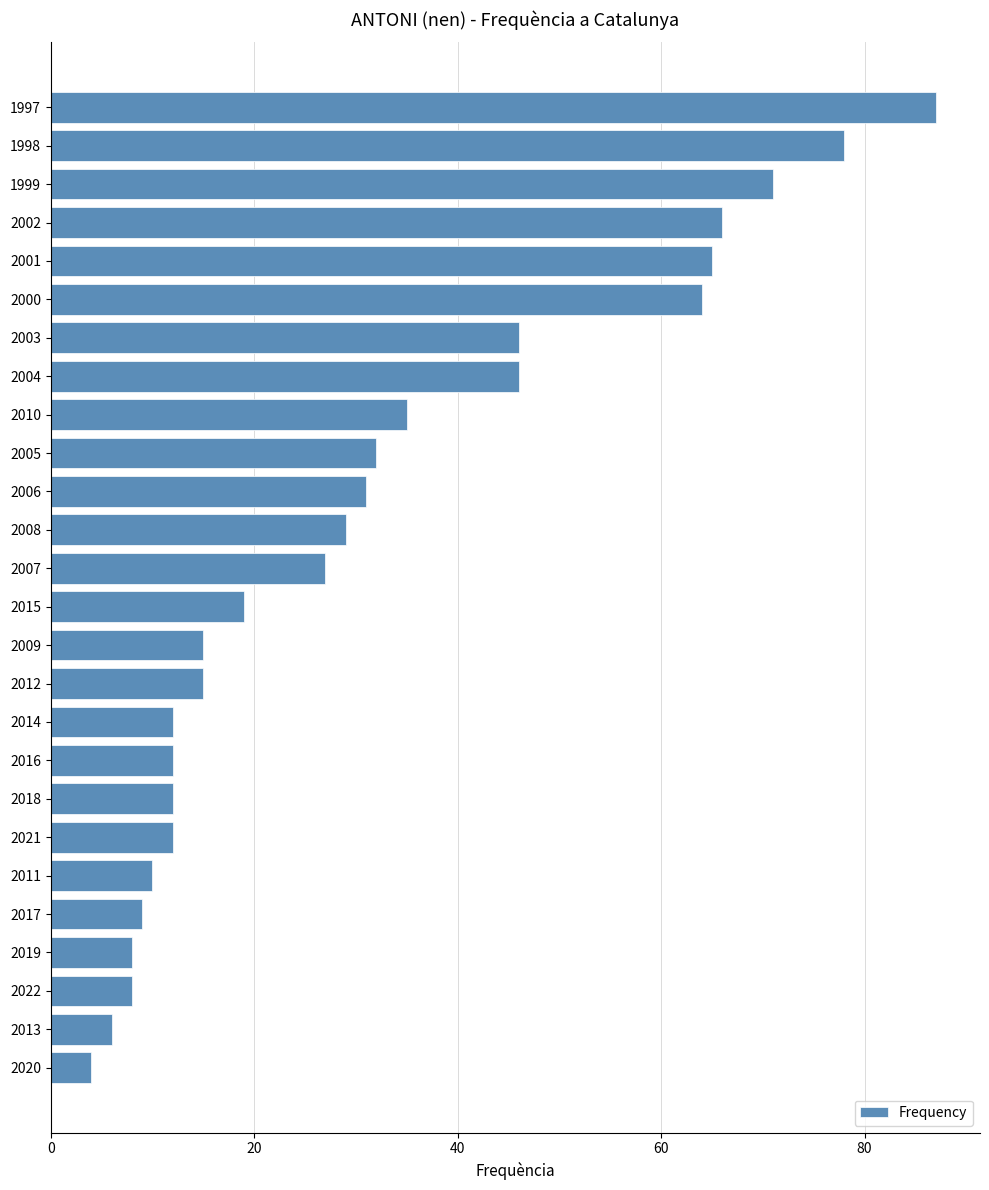

Approximately how many times larger is the value at 2004 compared to 2018?

3.8